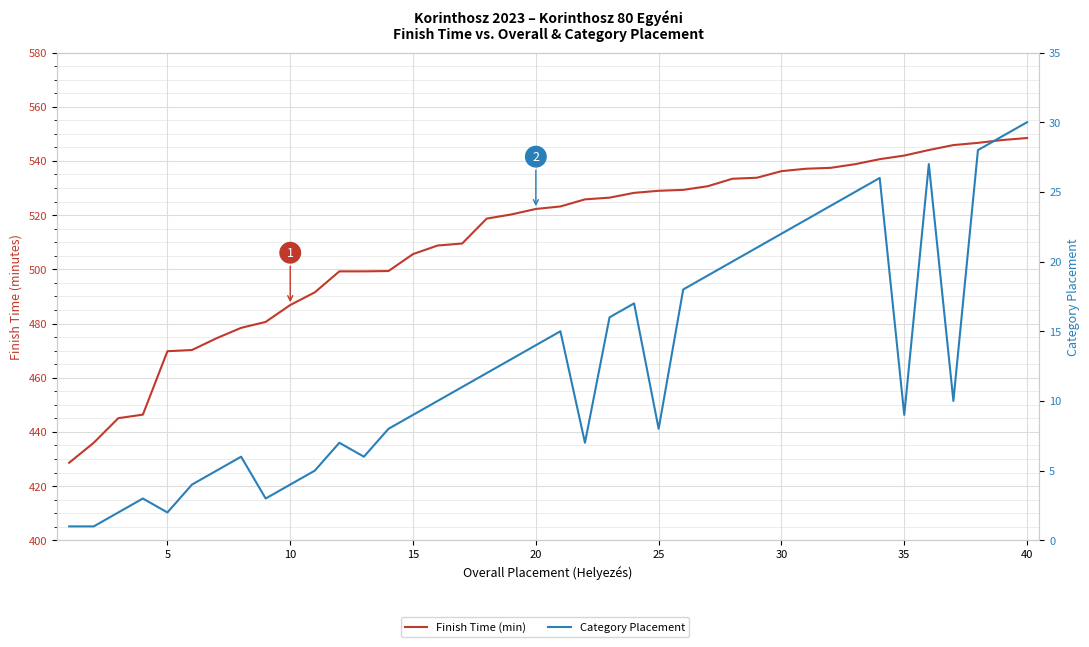

How many values in the Finish Time (min) series are below 523?

20